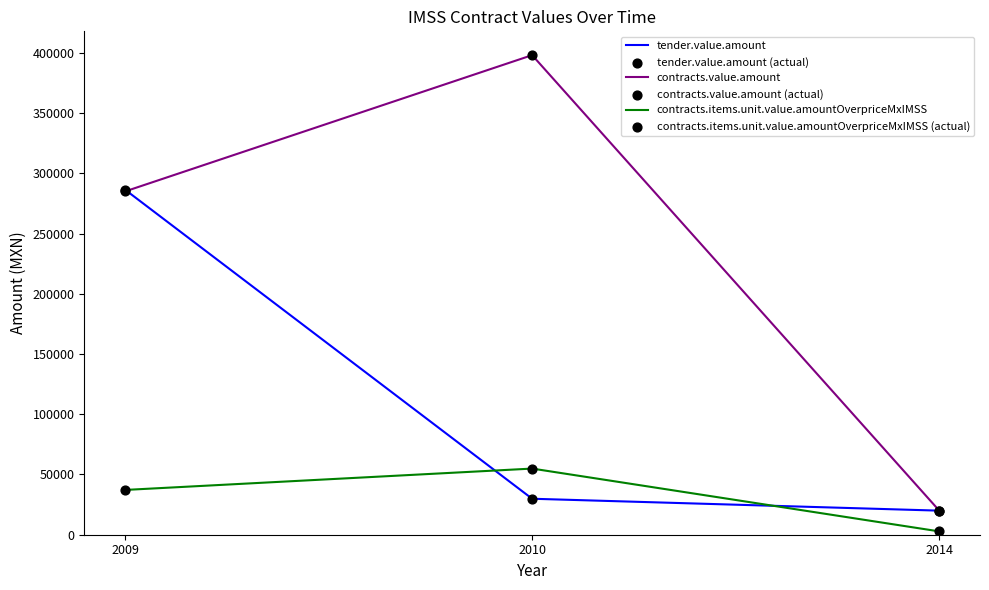

At how many categories does at least one series exceed 10115?

3